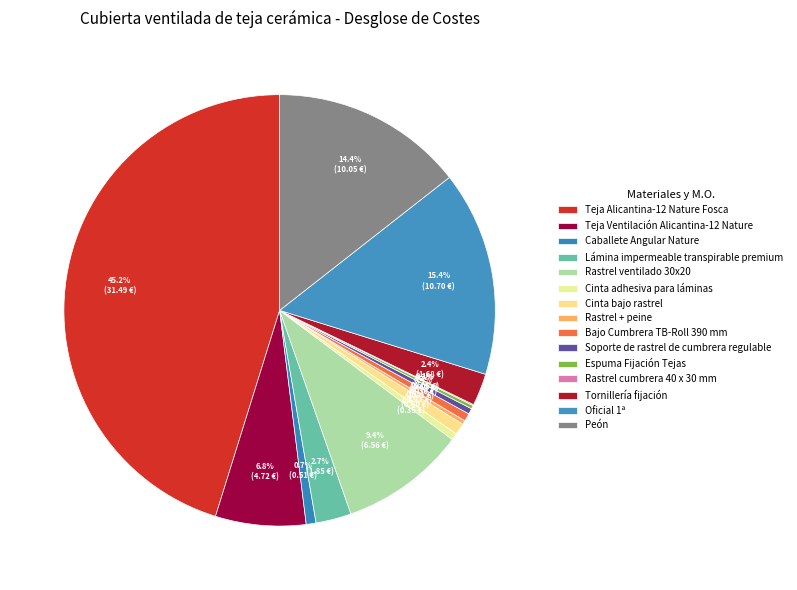

What percentage is the Tornillería fijación slice, to the nearest percent?

2%